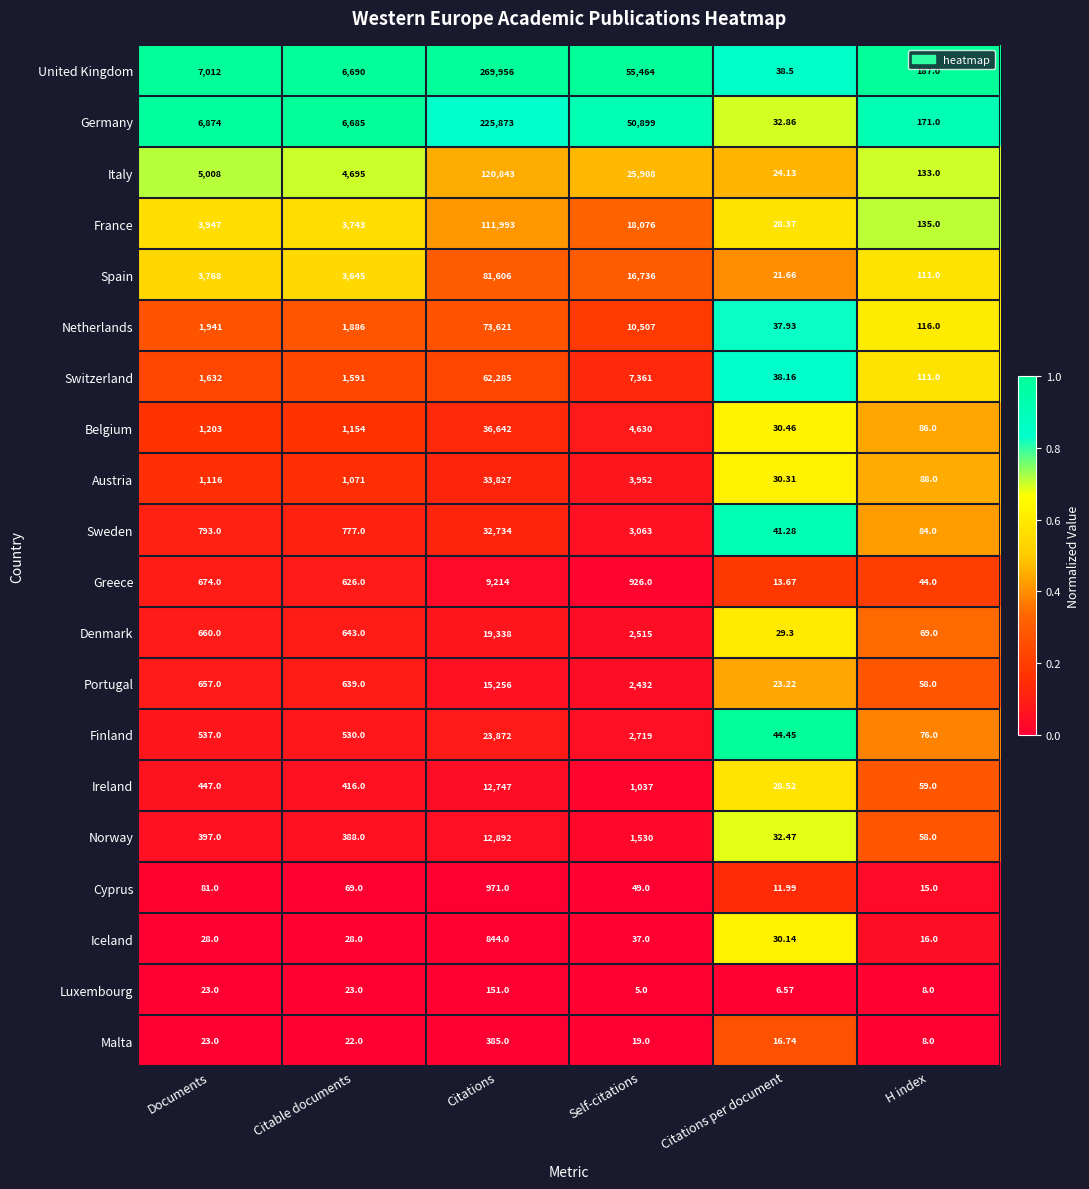

Where is Spain nearest to the value 40813?

Self-citations